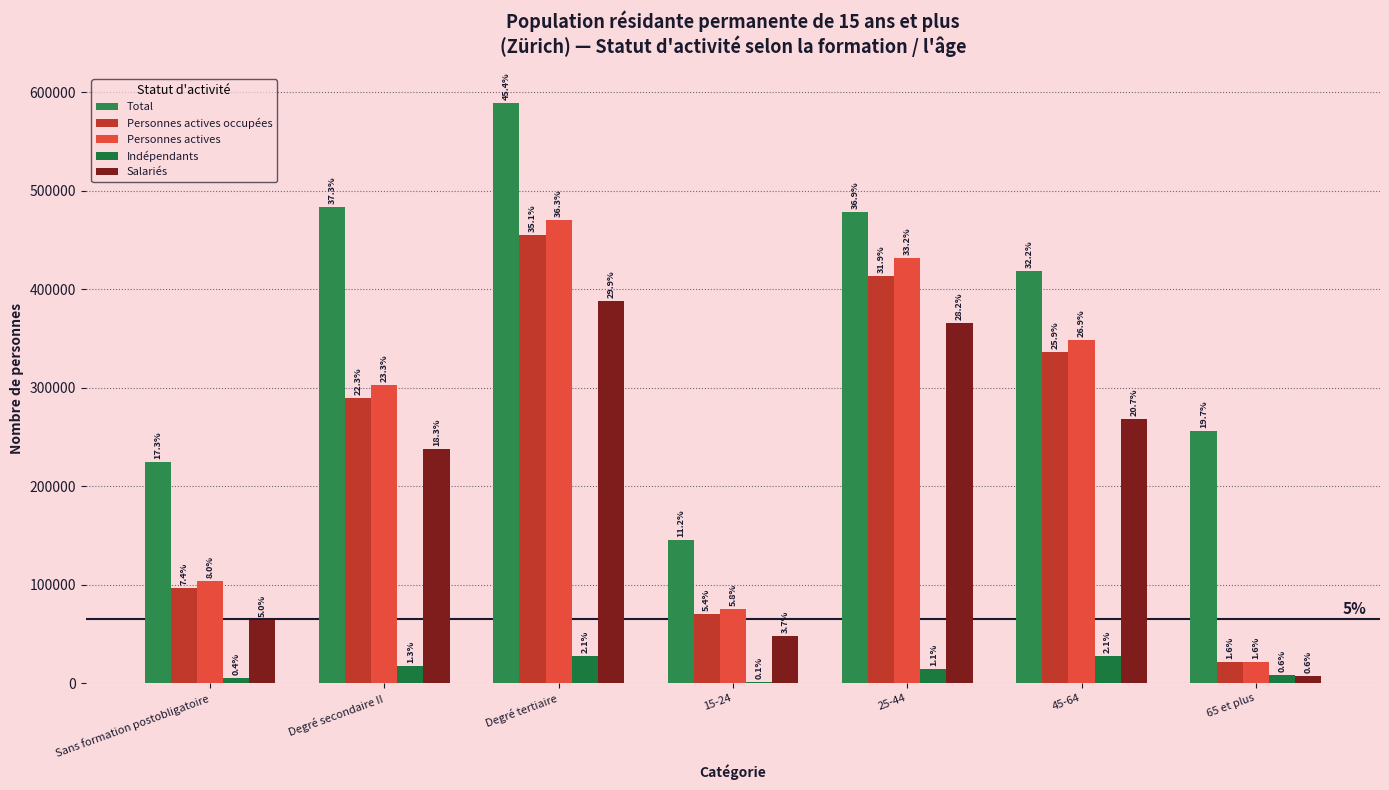

Is the value of Total at Degré tertiaire greater than the value of Personnes actives occupées at 25-44?

Yes